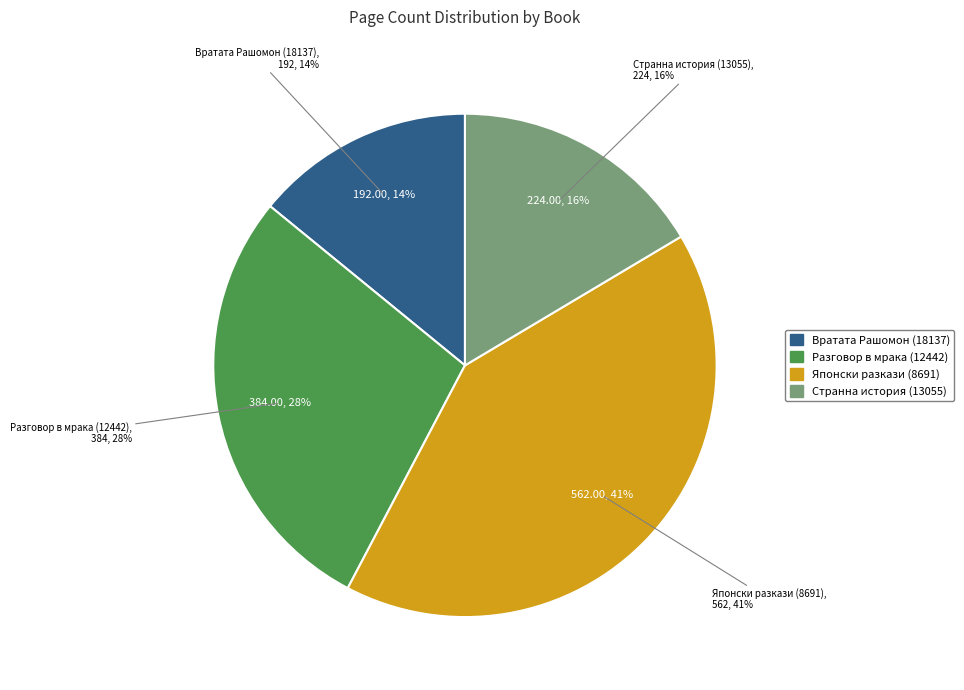

Rank the categories by value from highest to lowest.

Японски разкази (8691), Разговор в мрака (12442), Странна история (13055), Вратата Рашомон (18137)